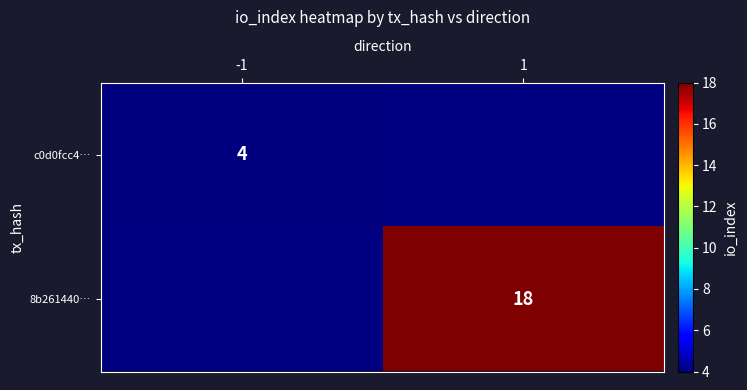

Is it true that 8b261440… equals 10 at 1?

False